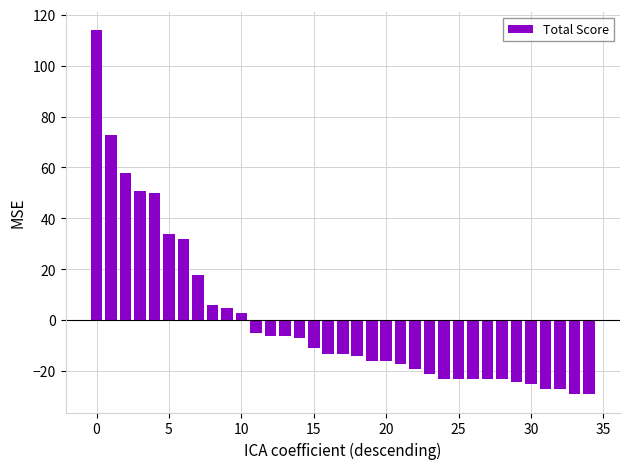

Does the chart contain any negative values?

Yes